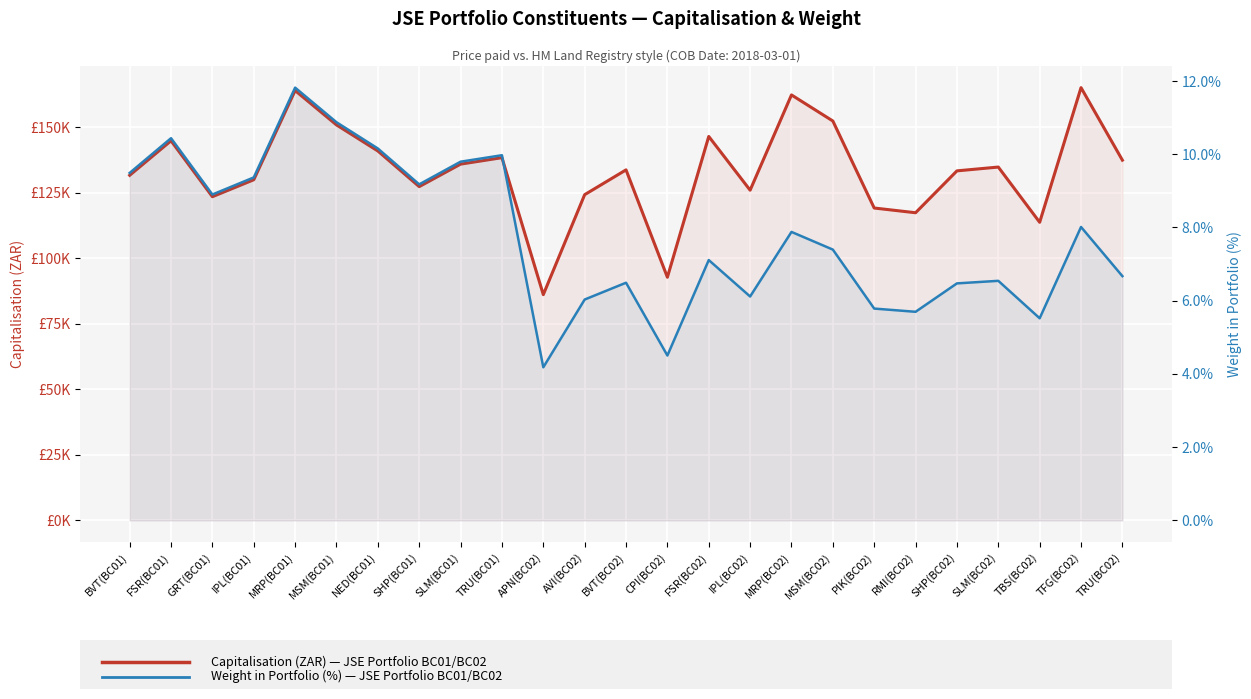

Is it true that Weight in Portfolio (%) equals 10.2 at NED(BC01)?

True